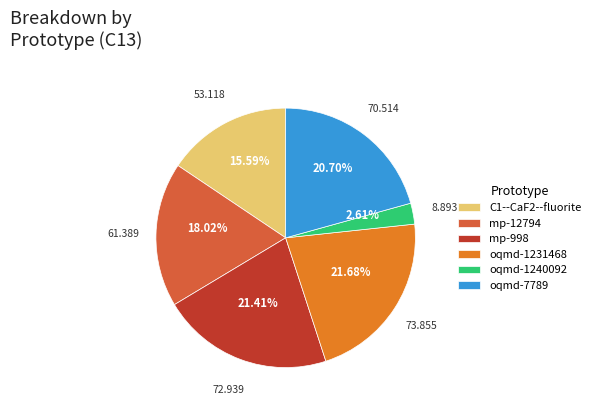

True or false: mp-12794 accounts for 18% of the total.

True